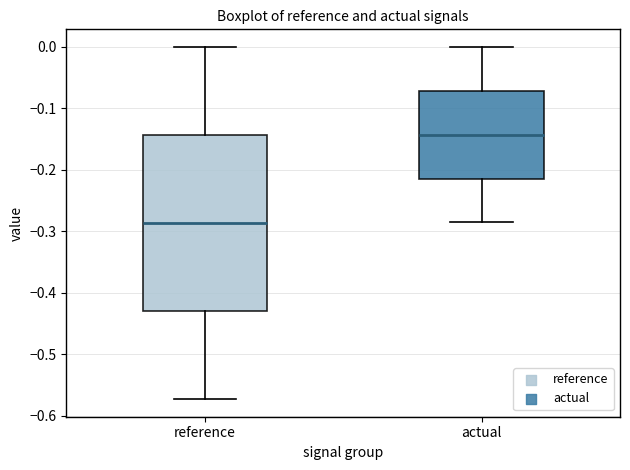

Which box is the tallest, from its lower edge to its upper edge?

reference